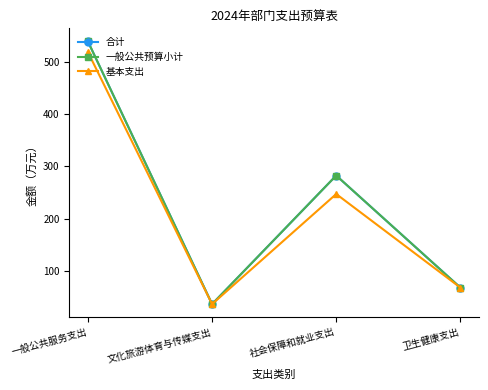

Does the chart have visible grid lines?

No